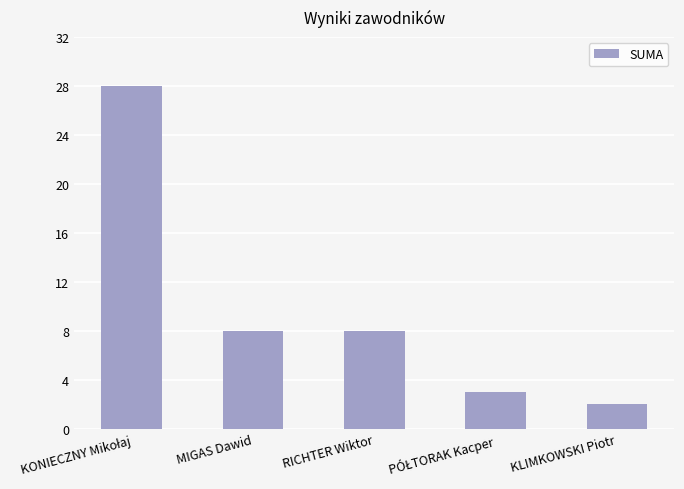

What is the average value?

10